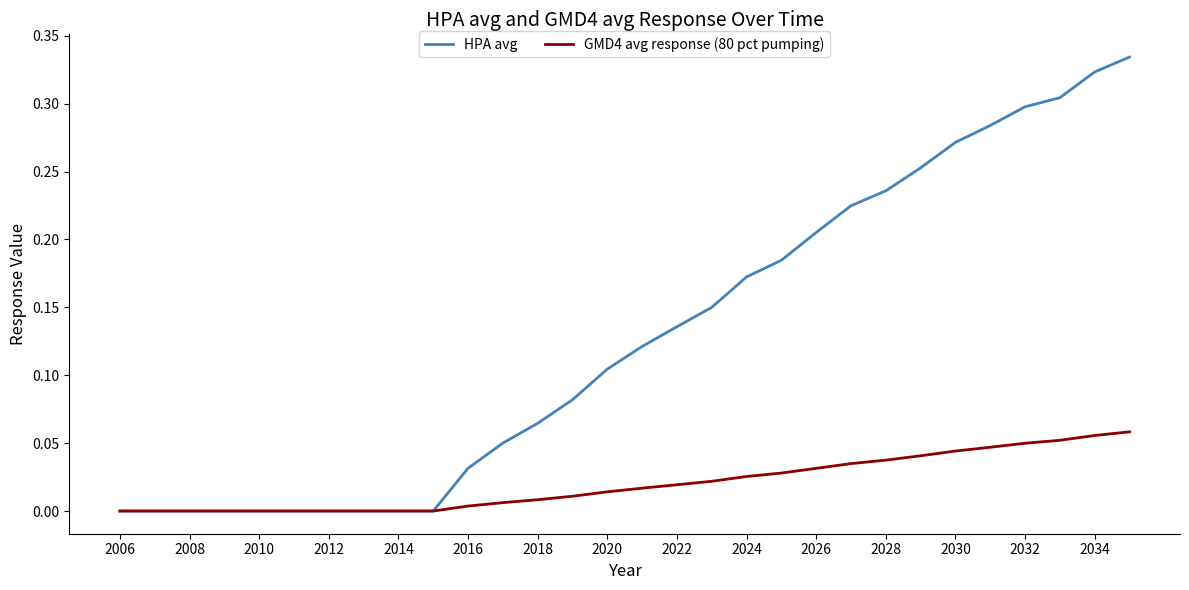

Does the chart display data point markers on the line(s)?

No